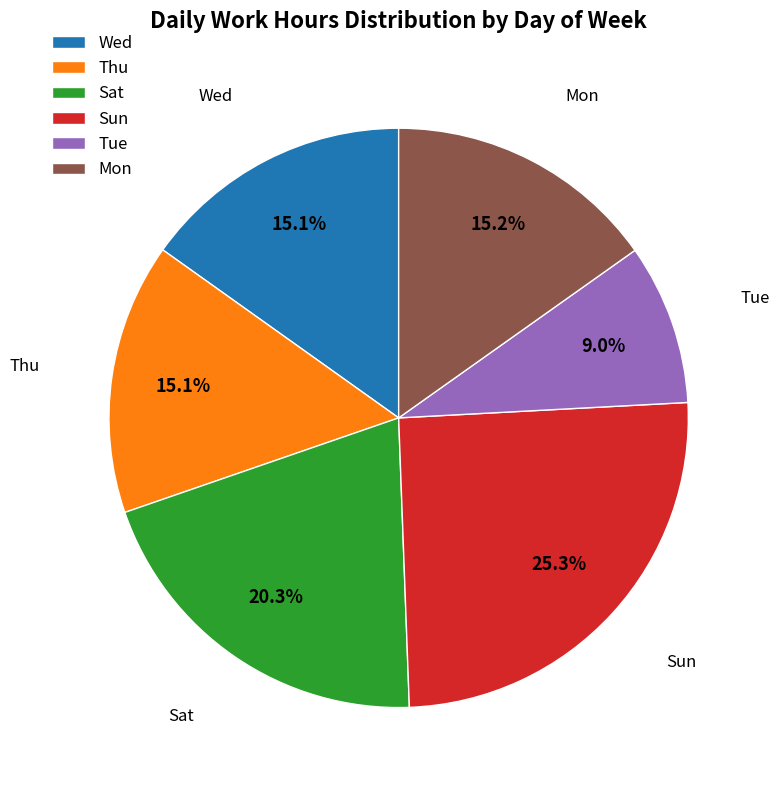

Does any single category account for the majority?

No